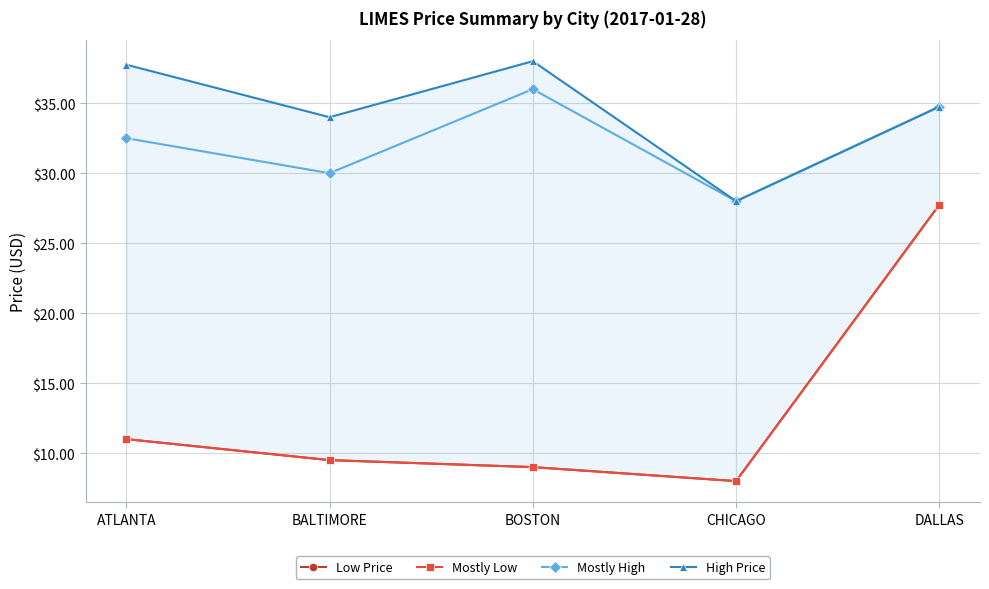

What is the difference between the highest and lowest values at BOSTON?

29.0